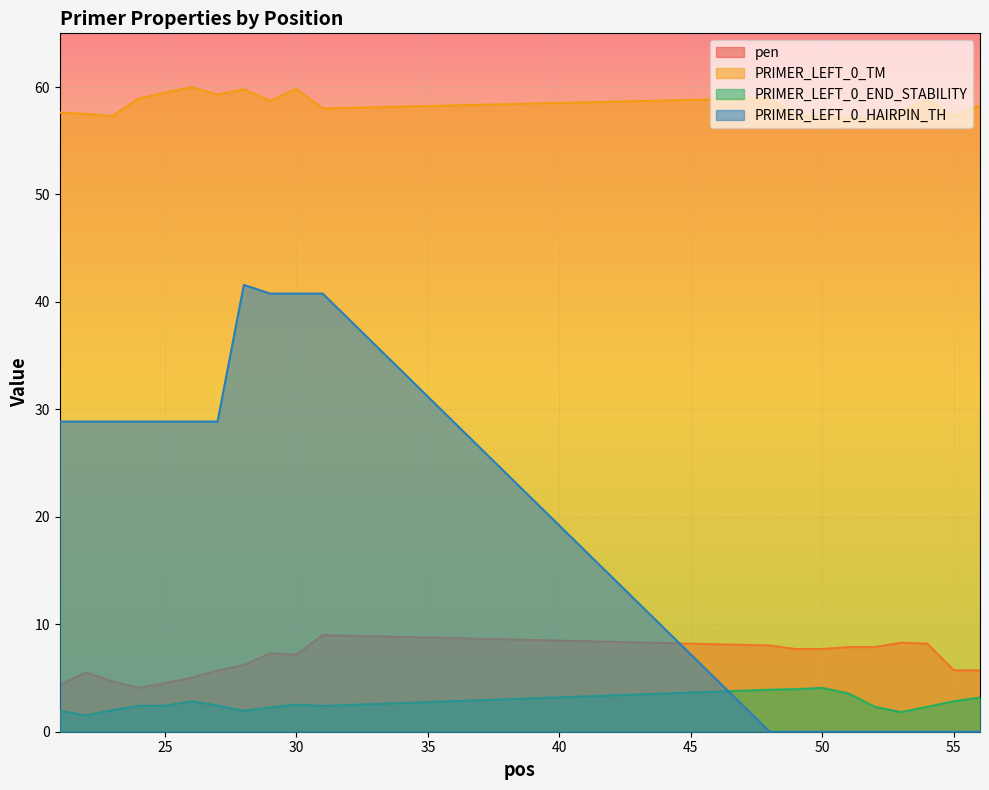

Reading right to left, what are all the values shown in this chart?

pen: 56=5.7	55=5.7	54=8.2	53=8.3	52=7.9	51=7.9	50=7.7	49=7.7	48=8.0	31=9.0	30=7.2	29=7.3	28=6.2	27=5.7	26=5.0	25=4.5	24=4.1	23=4.7	22=5.5	21=4.4
PRIMER_LEFT_0_TM: 56=58.3	55=57.3	54=58.8	53=57.7	52=57.1	51=57.1	50=57.3	49=57.3	48=59.0	31=58.0	30=59.8	29=58.7	28=59.8	27=59.3	26=60.0	25=59.5	24=58.9	23=57.3	22=57.5	21=57.6
PRIMER_LEFT_0_END_STABILITY: 56=3.2	55=2.8	54=2.3	53=1.8	52=2.3	51=3.6	50=4.1	49=4.0	48=3.9	31=2.4	30=2.5	29=2.3	28=1.9	27=2.4	26=2.8	25=2.4	24=2.4	23=2.0	22=1.5	21=1.9
PRIMER_LEFT_0_HAIRPIN_TH: 56=0.0	55=0.0	54=0.0	53=0.0	52=0.0	51=0.0	50=0.0	49=0.0	48=0.0	31=40.8	30=40.8	29=40.8	28=41.6	27=28.9	26=28.9	25=28.9	24=28.9	23=28.9	22=28.9	21=28.9